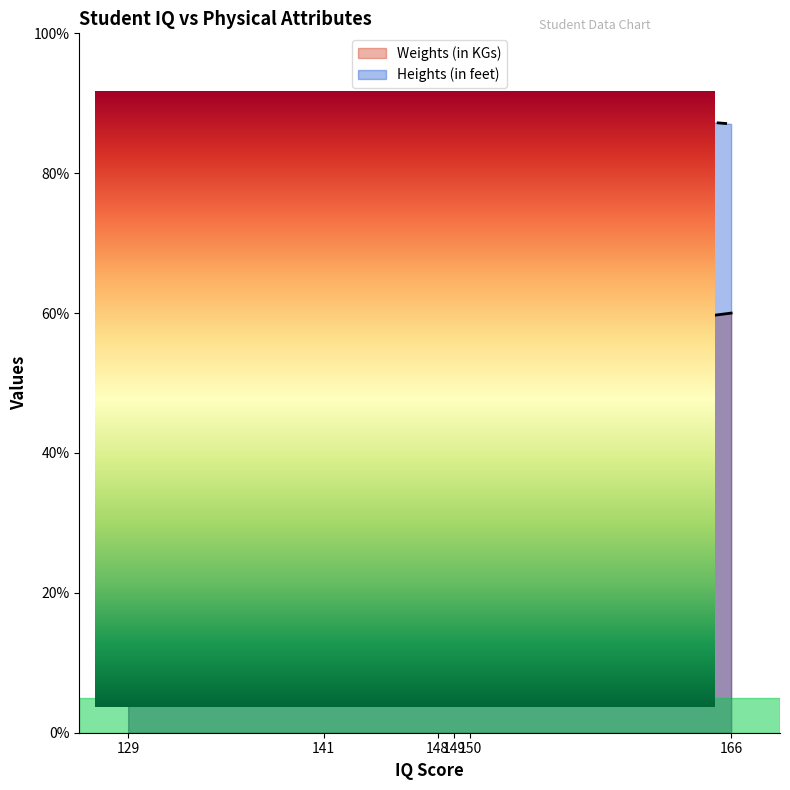

How many times do Weights (in KGs) and Heights (in feet) cross each other?

3